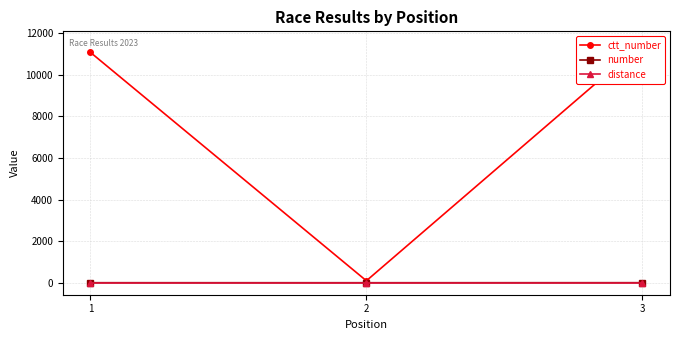

Rank the series at 1 from lowest to highest value.

distance, number, ctt_number